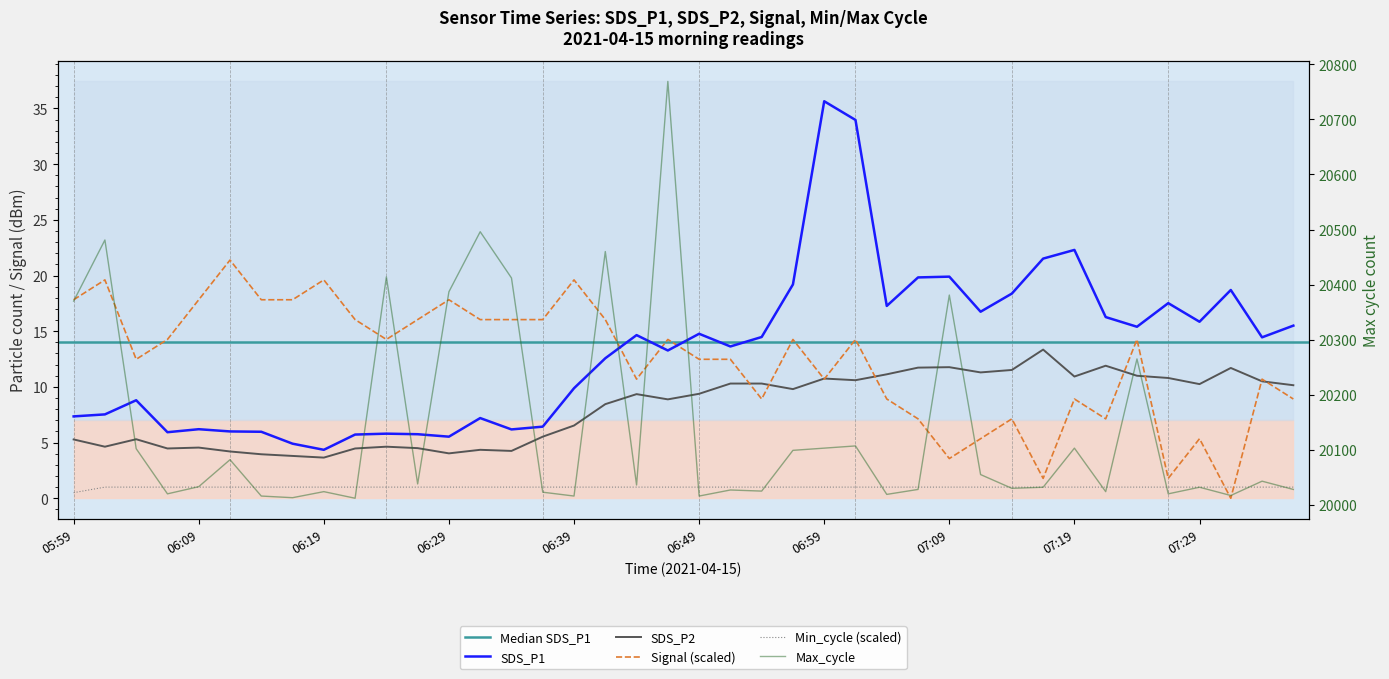

Rank the categories by SDS_P2 value from lowest to highest.

06:19, 06:17, 06:14, 06:29, 06:11, 06:34, 06:31, 06:07, 06:22, 06:26, 06:09, 06:02, 06:24, 05:59, 06:04, 06:36, 06:39, 06:41, 06:47, 06:44, 06:49, 06:56, 07:37, 07:29, 06:52, 06:54, 07:34, 07:02, 06:59, 07:27, 07:19, 07:24, 07:04, 07:12, 07:14, 07:32, 07:07, 07:09, 07:22, 07:17